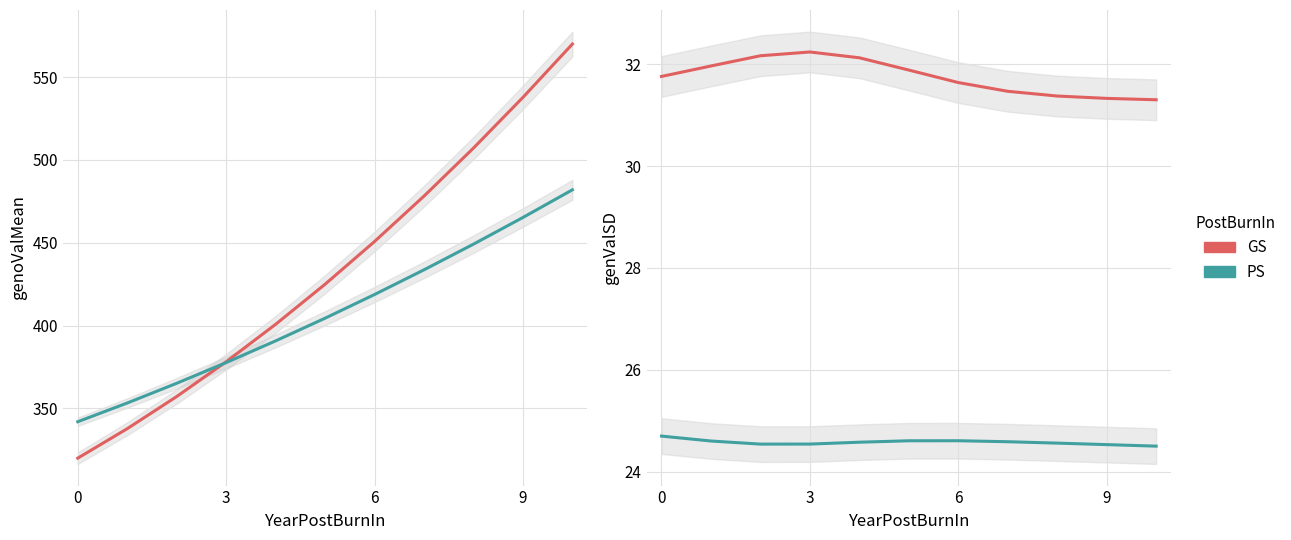

Which series has the largest range (max minus min)?

GS